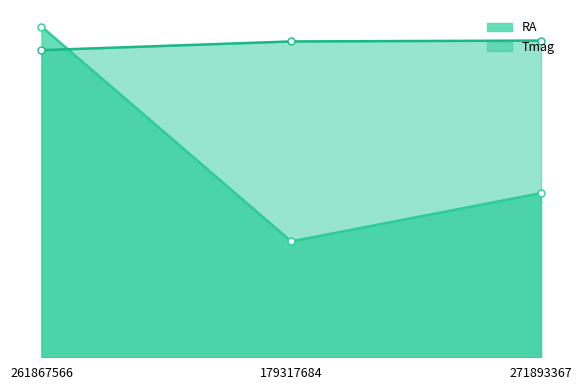

Rank the series at 261867566 from highest to lowest value.

RA, Tmag